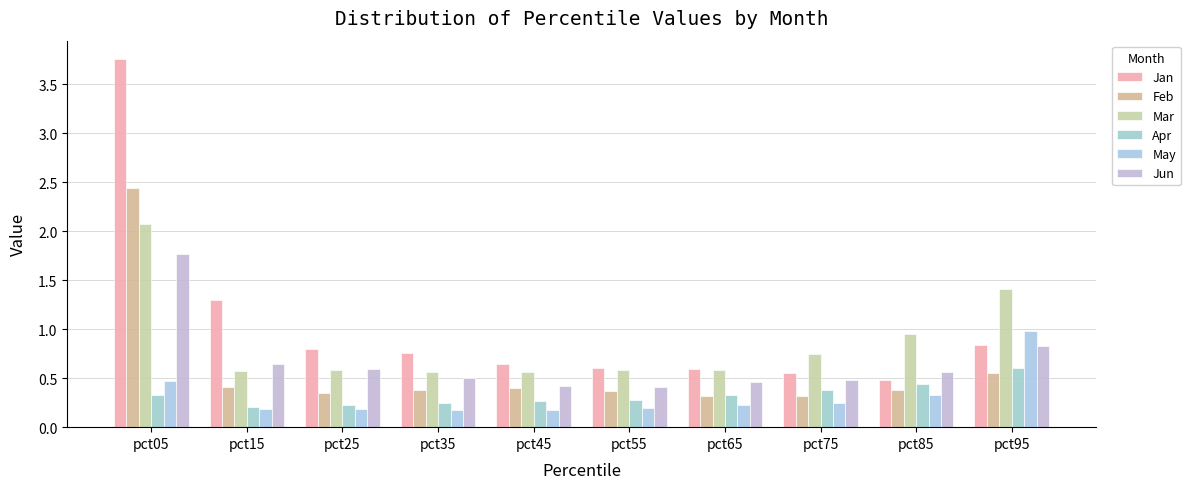

Are the bars horizontal?

No